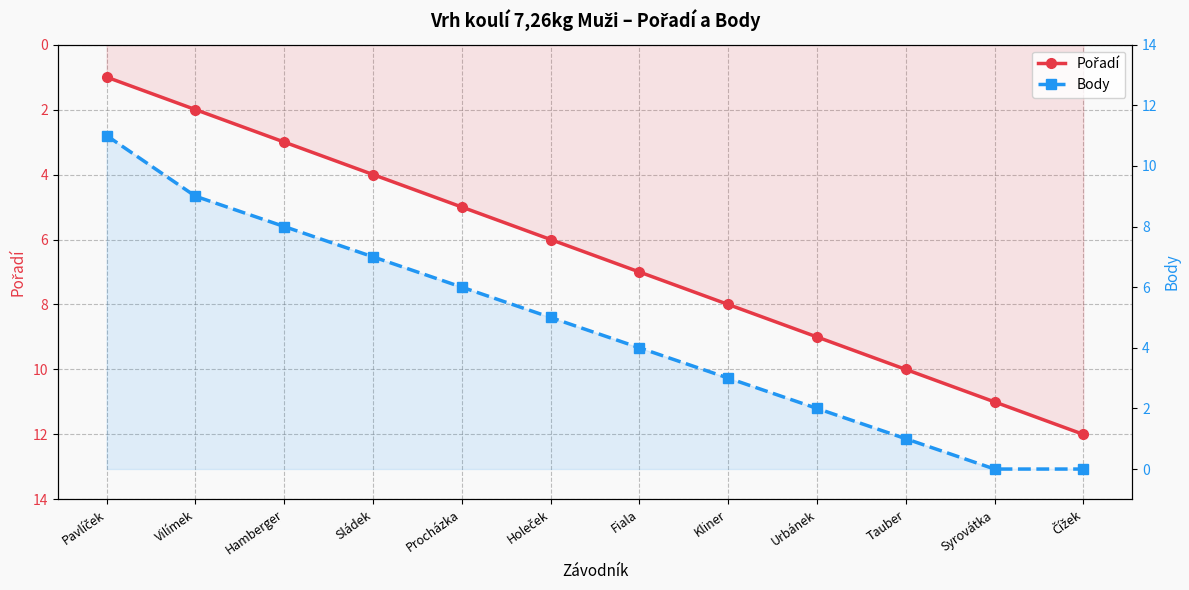

Which label corresponds to the largest value in the chart?

Čížek